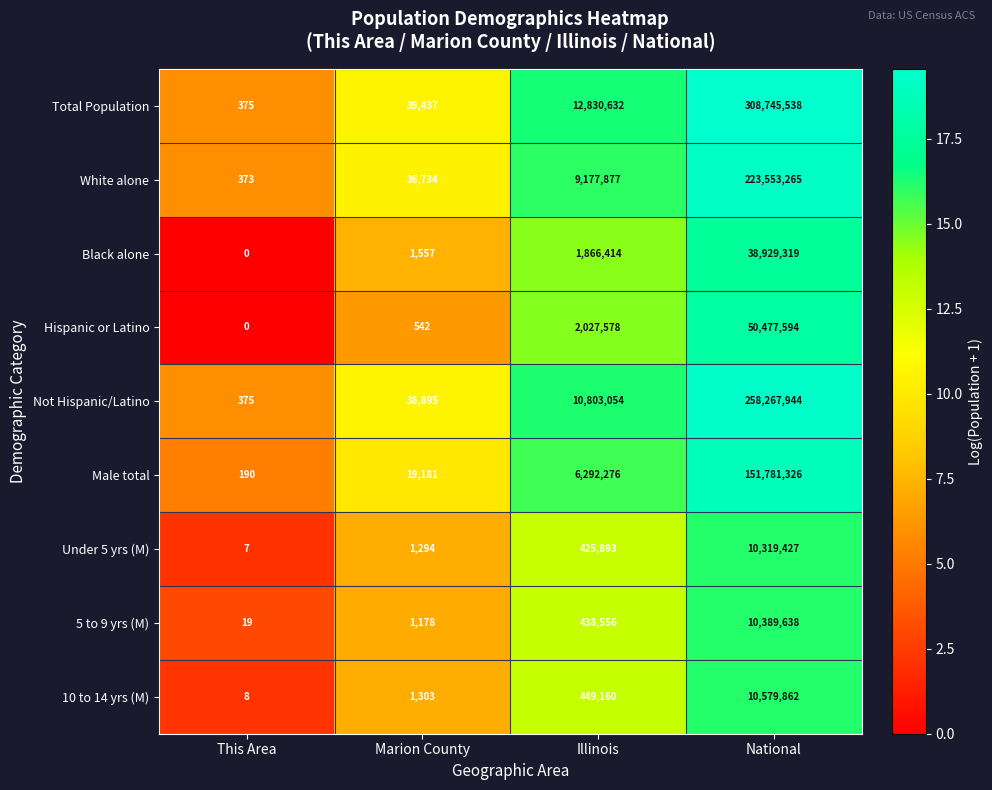

What is the highest value of the Black alone series?

38929319